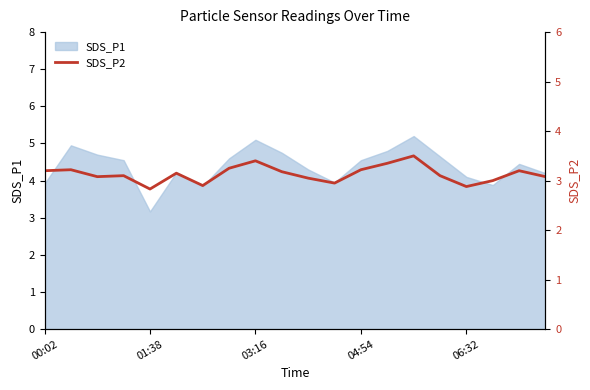

Which category has the lowest value in the SDS_P1 series?

01:38